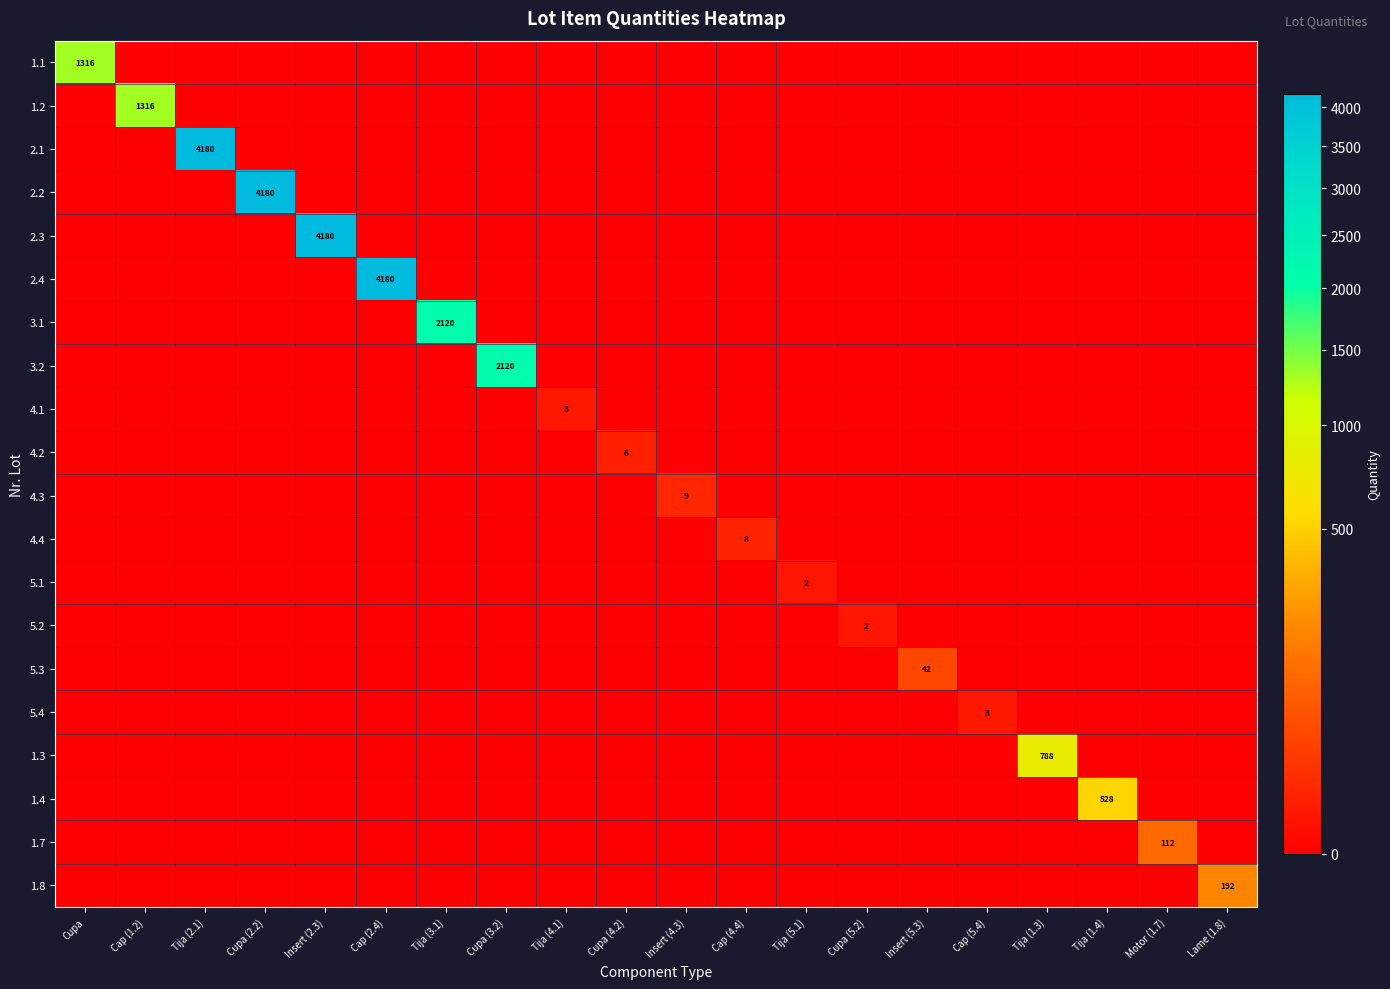

What is the greatest value displayed?

4180